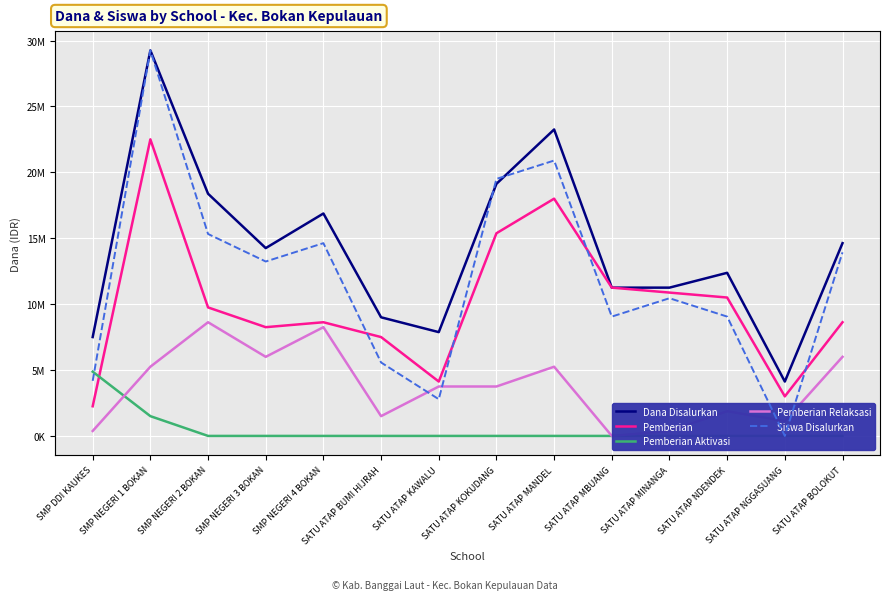

The value of Siswa Disalurkan at SATU ATAP NDENDEK is 8451164. True or false?

False